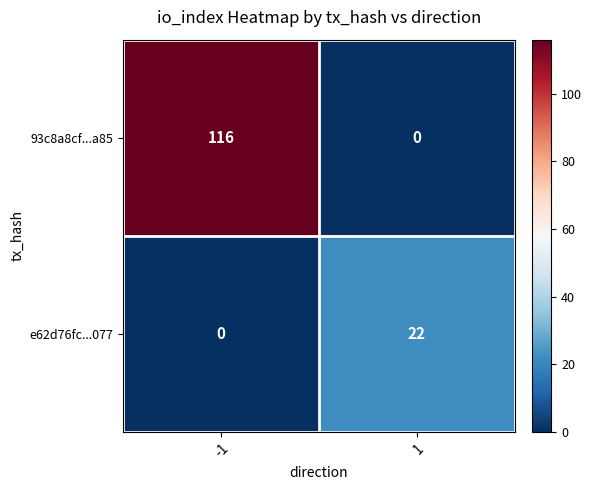

Reading left to right, list all the values displayed in this chart.

93c8a8cf...a85: -1=116	1=0
e62d76fc...077: -1=0	1=22